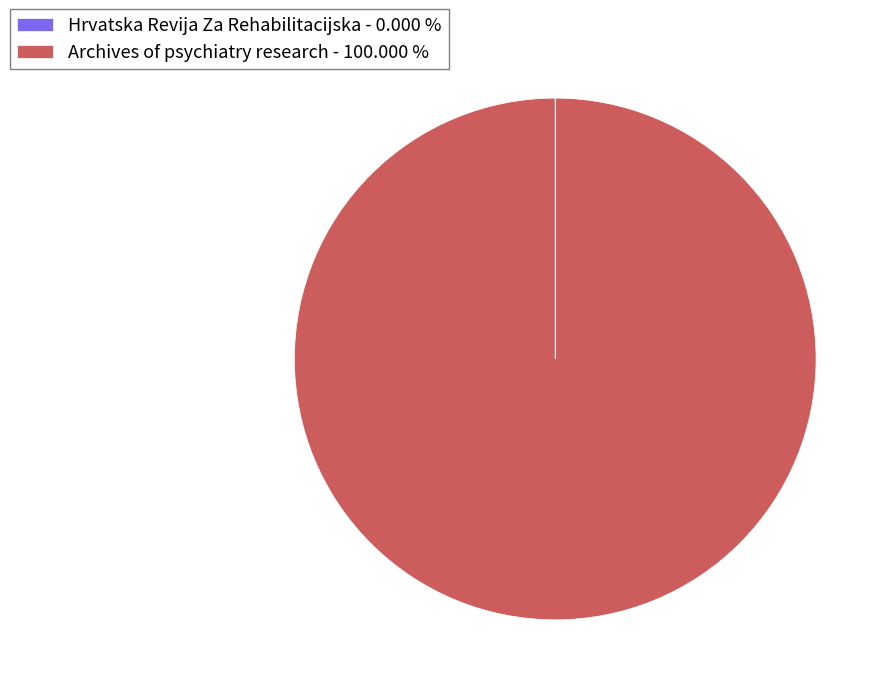

Does Archives of psychiatry research - 100.000 % represent more than half of the total?

Yes